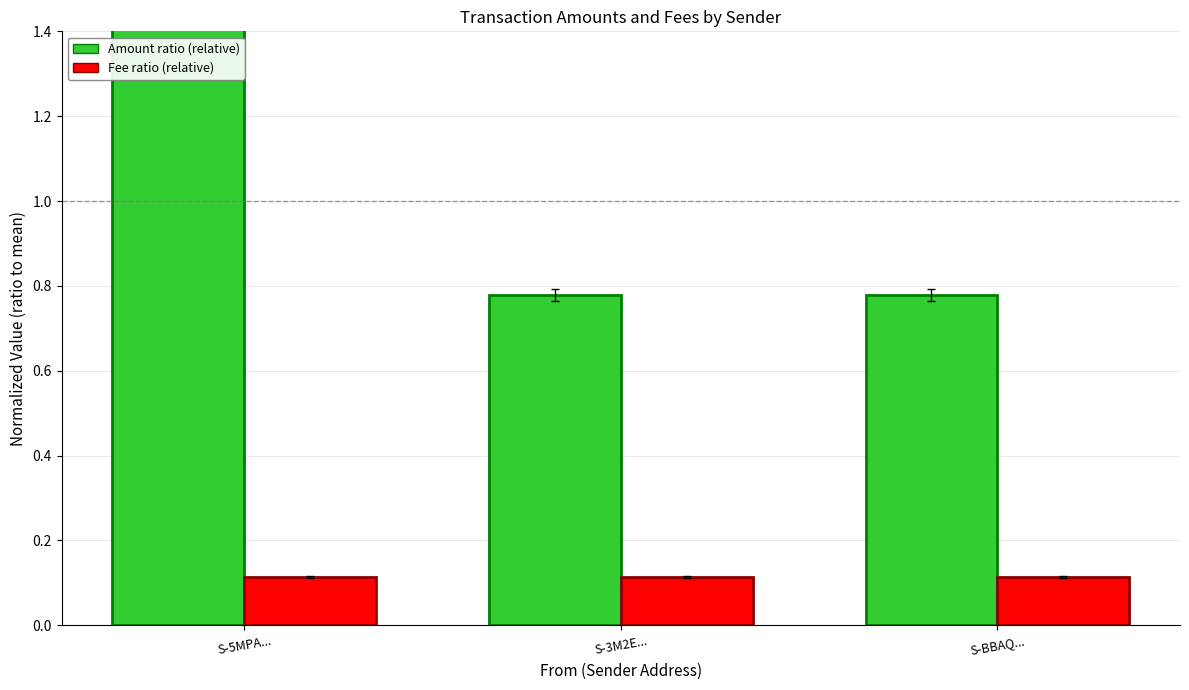

True or false: Fee (ratio) has a value of 0.1 at S-3M2E....

True